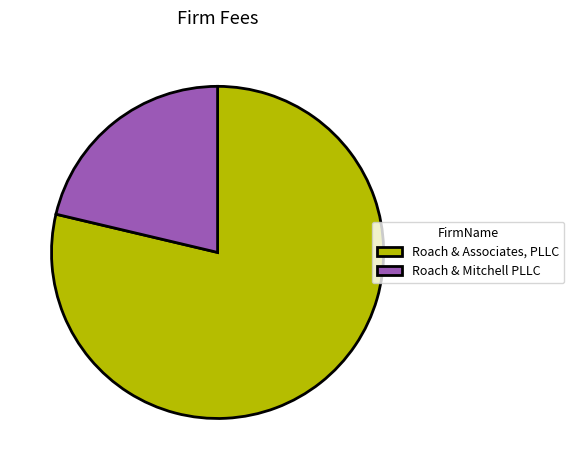

How many segments does this pie chart have?

2